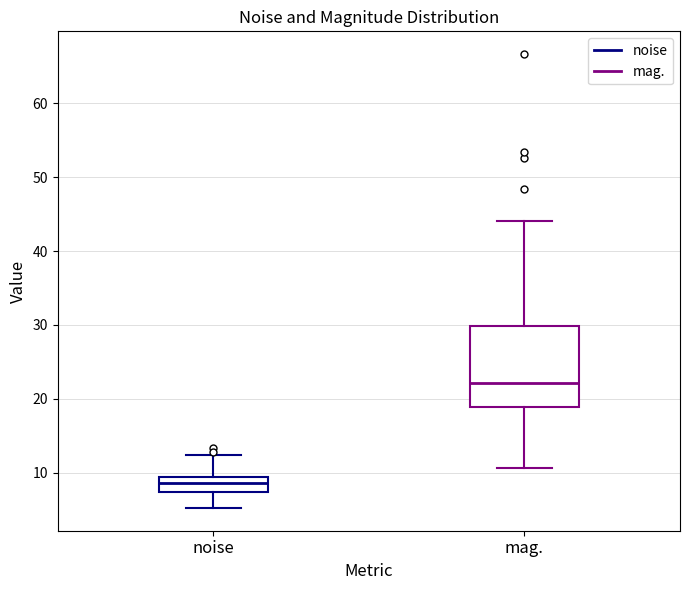

Which box is the tallest, from its lower edge to its upper edge?

mag.